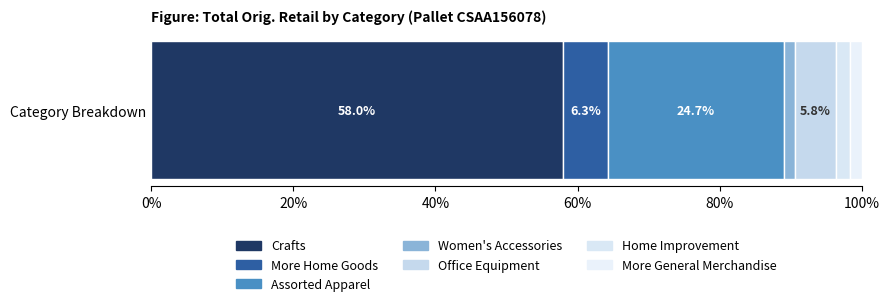

How many categories are shown in the chart?

1